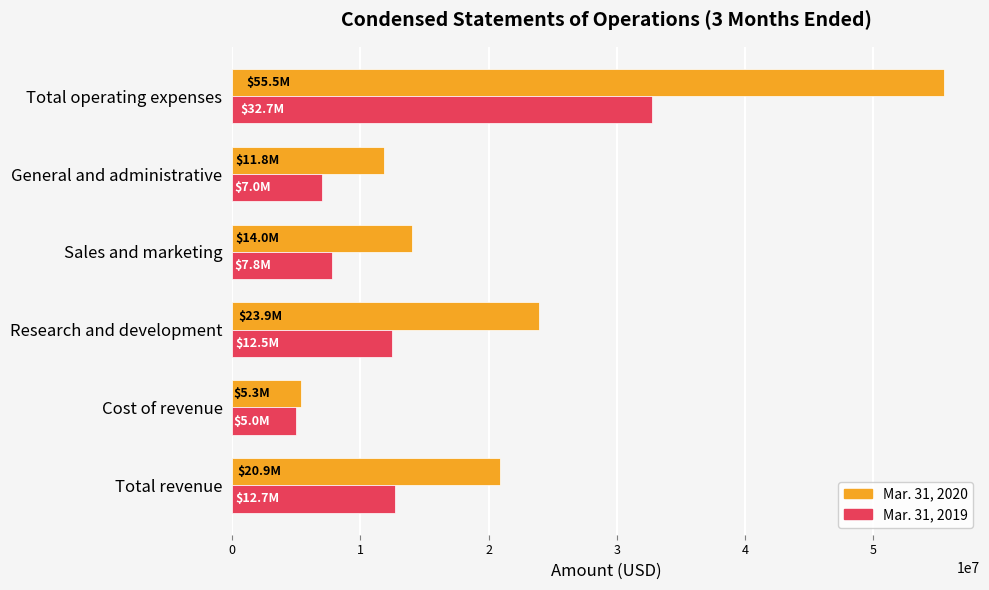

At which category is the sum across all series the highest?

Total operating expenses